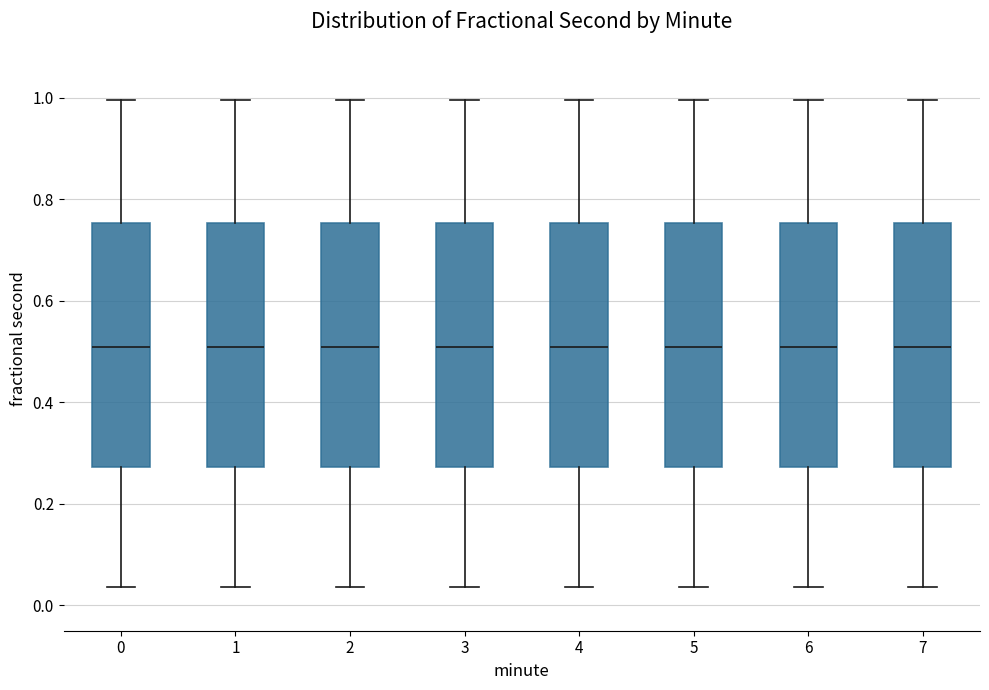

Where does the lower whisker of the box at x = 3 end on the y-axis? The values are not printed on the chart, so give them approximately, as read against the axis.

0.04